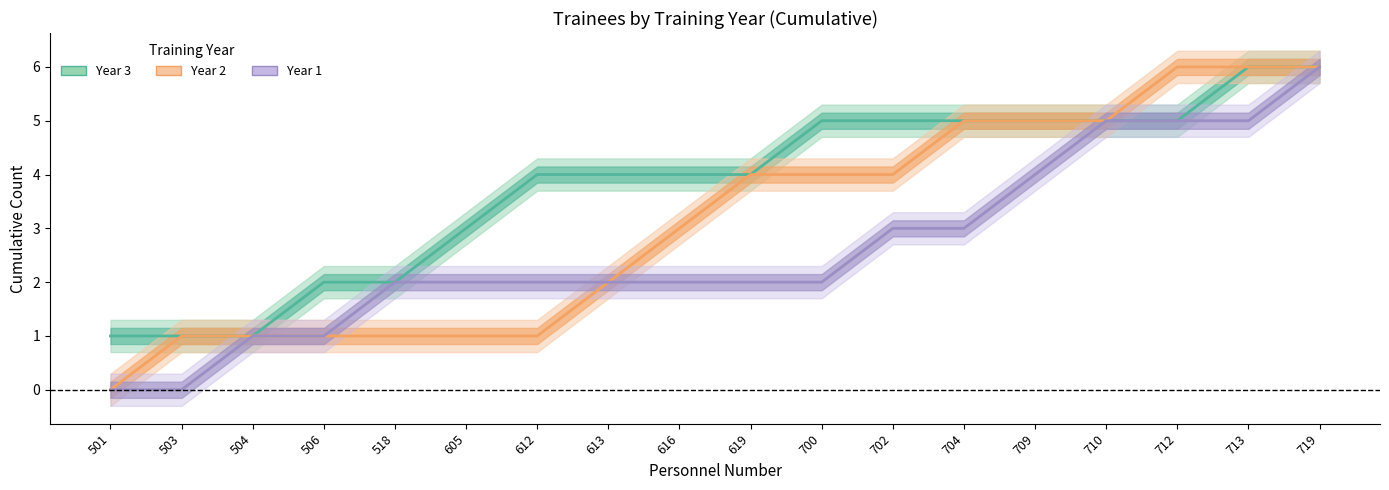

At which label does Year 2 reach its peak?

712